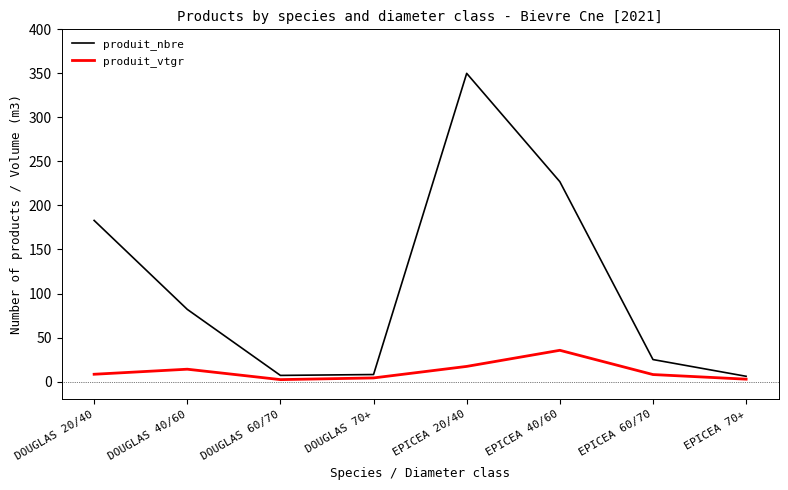

How many distinct data groups are displayed?

2